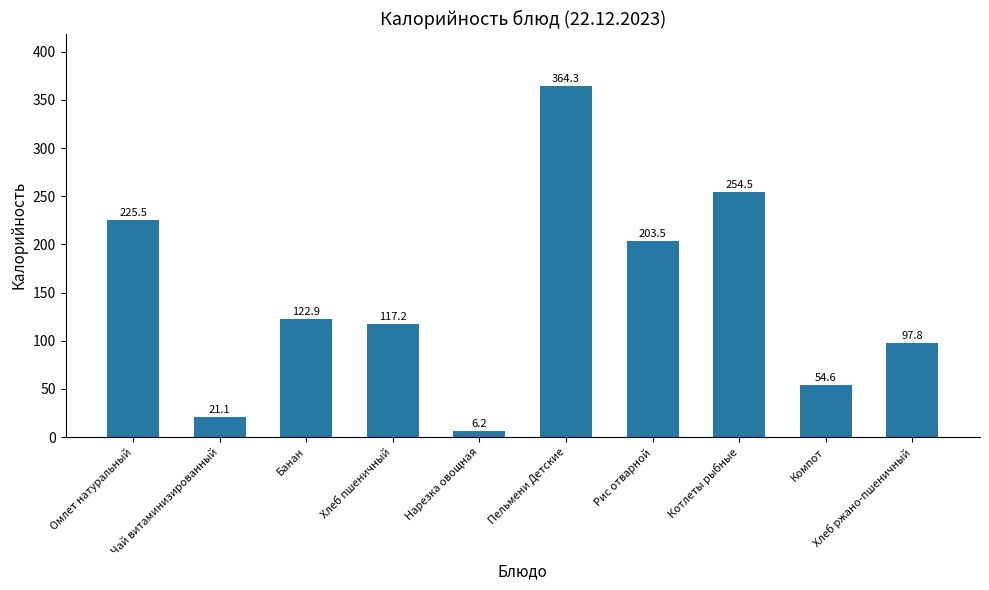

What is the difference between the maximum and minimum values?

358.1